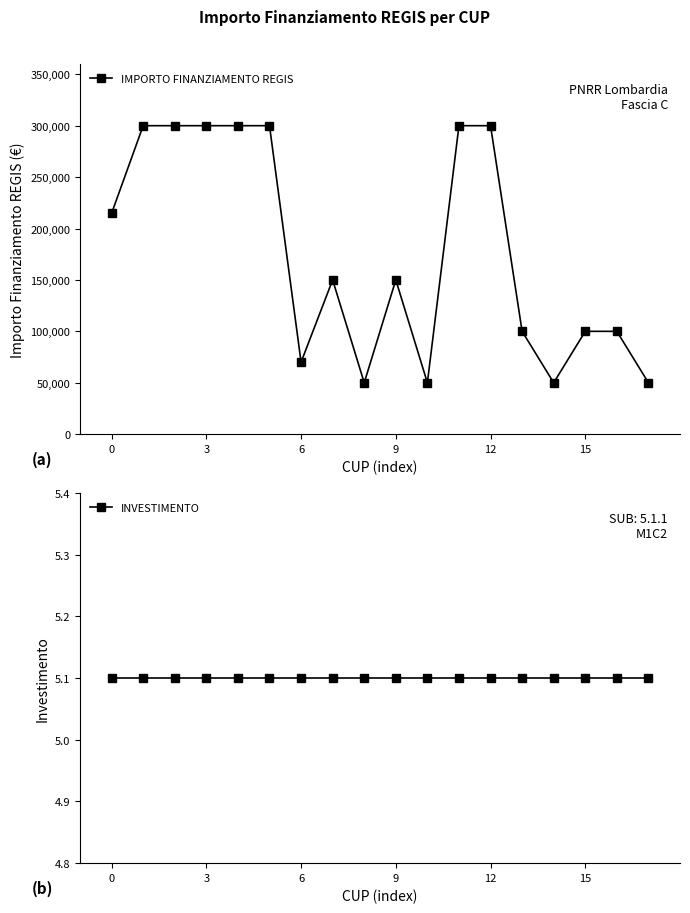

How many data points does each series have?

18